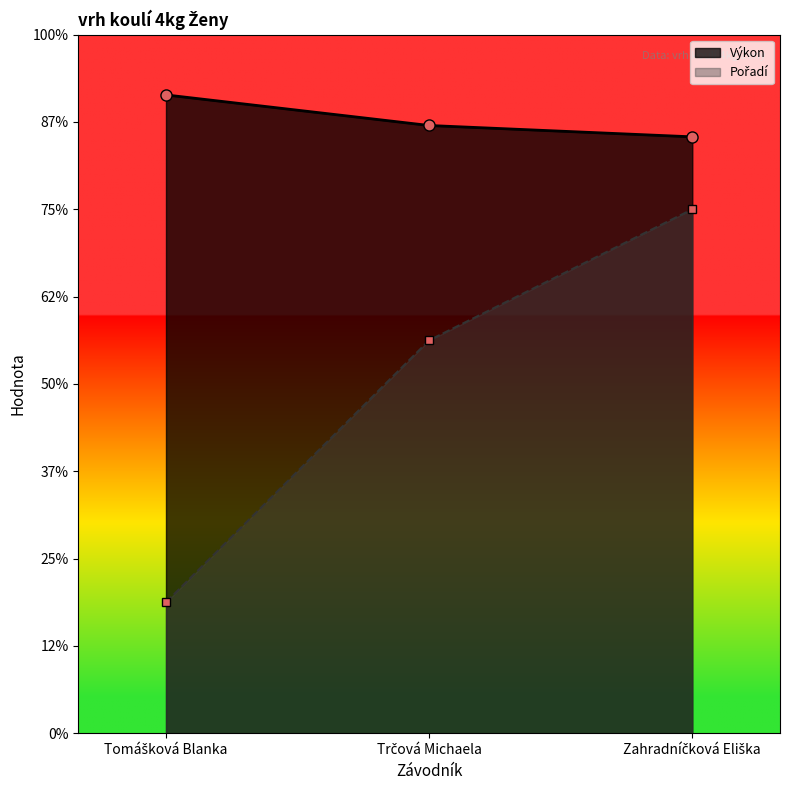

Which series has the largest range (max minus min)?

Pořadí